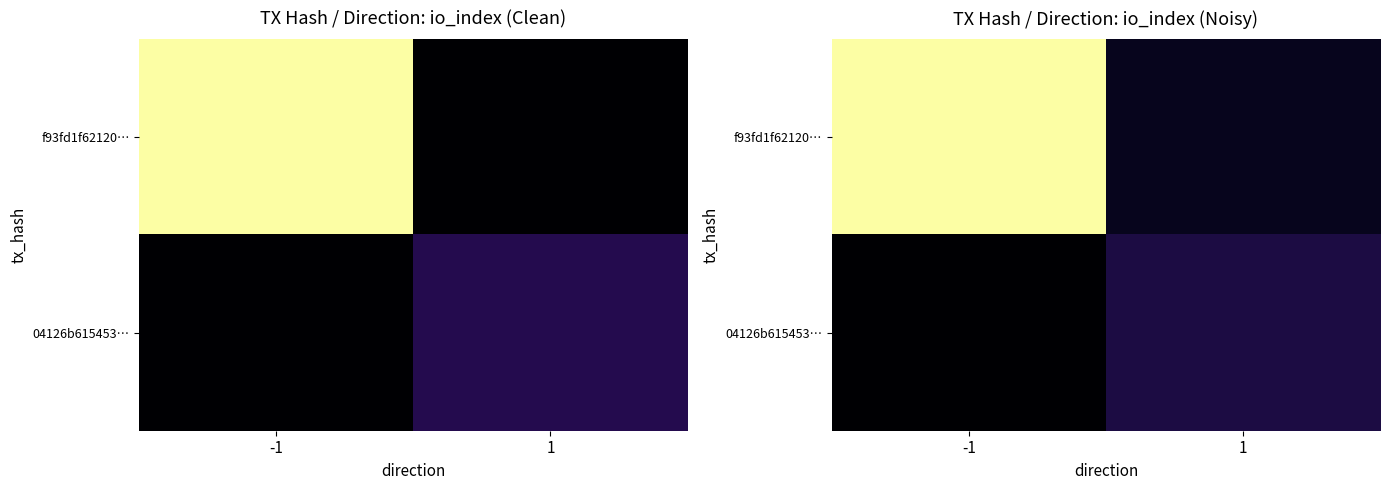

How many categories are shown in the chart?

2